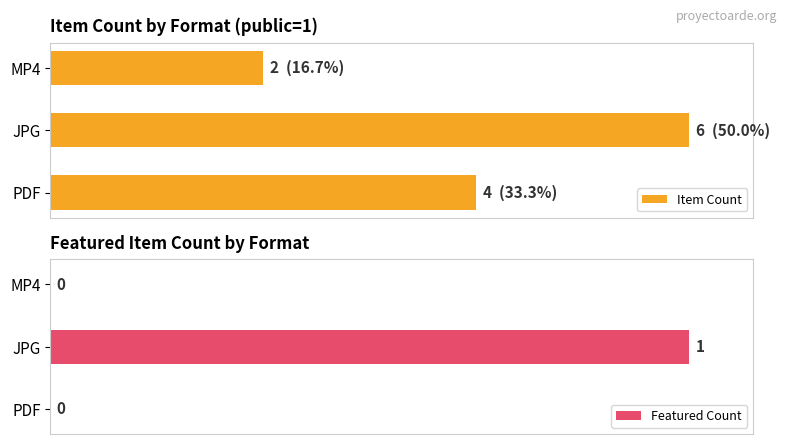

What is the difference between the maximum and minimum values in the Item Count series?

66.7